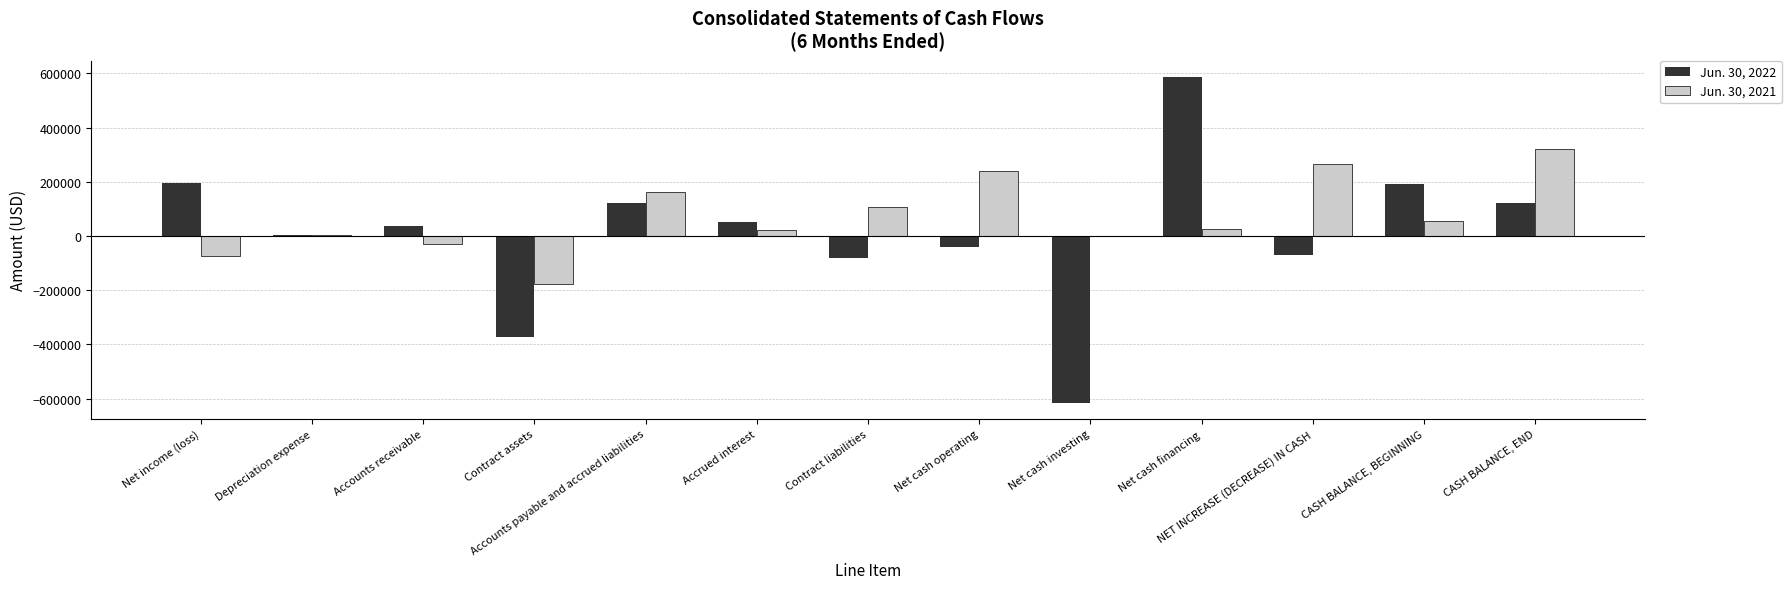

What are all the series names shown in the legend?

Jun. 30, 2022, Jun. 30, 2021